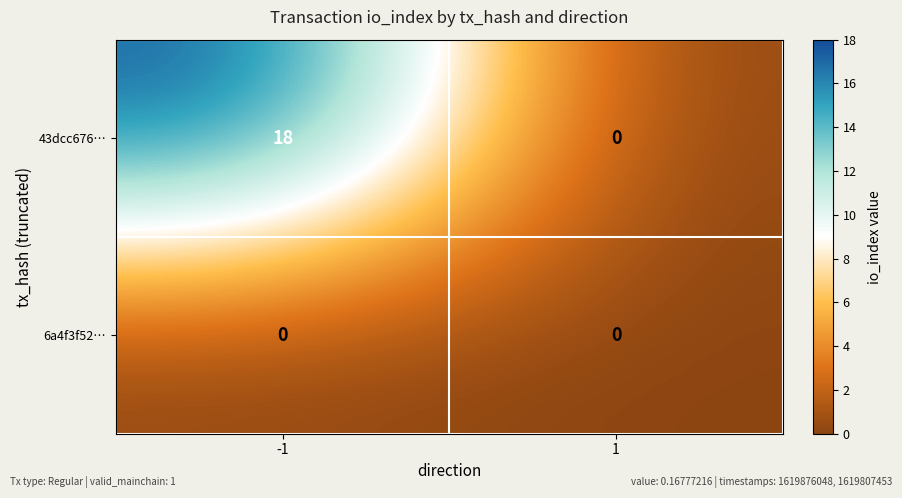

Reading left to right, what are all the values shown in this chart?

43dcc676…: 18	0
6a4f3f52…: 0	0